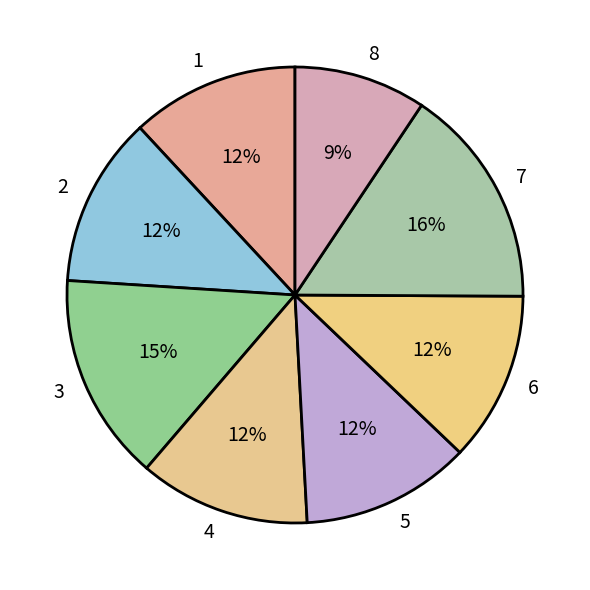

Which category has the smallest portion of the pie?

8